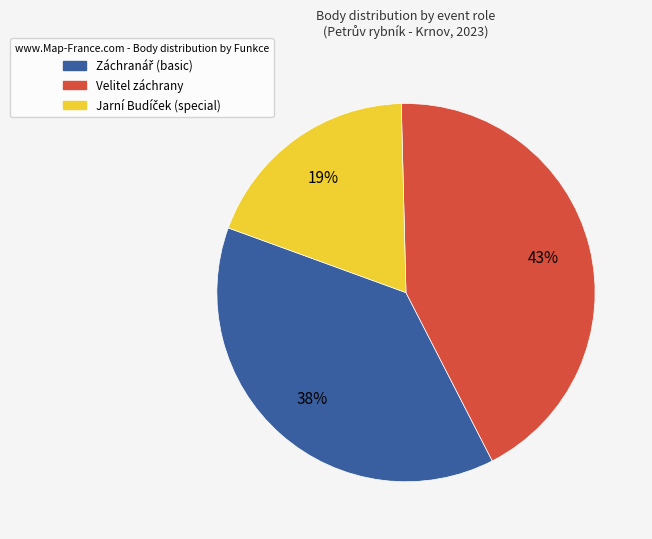

Is there any slice that represents more than half of the pie?

No